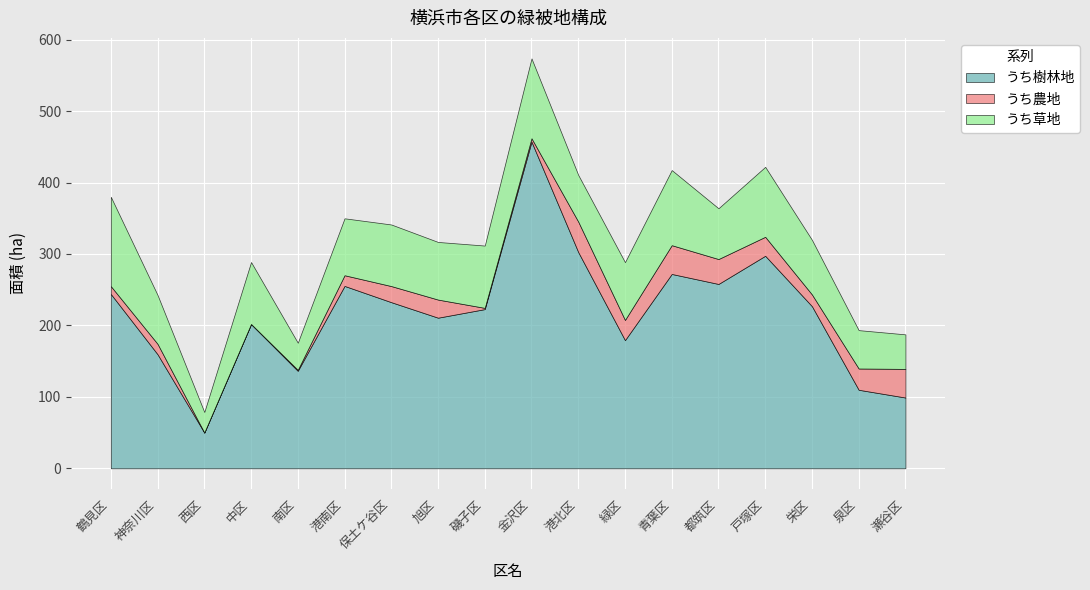

How many categories are shown in the chart?

18